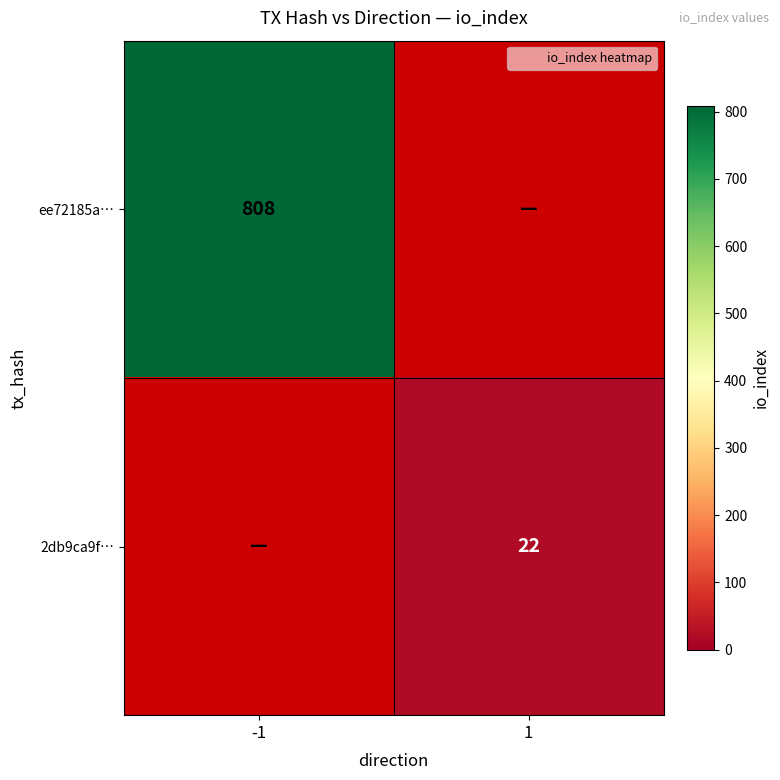

What is the smallest value displayed?

22.0